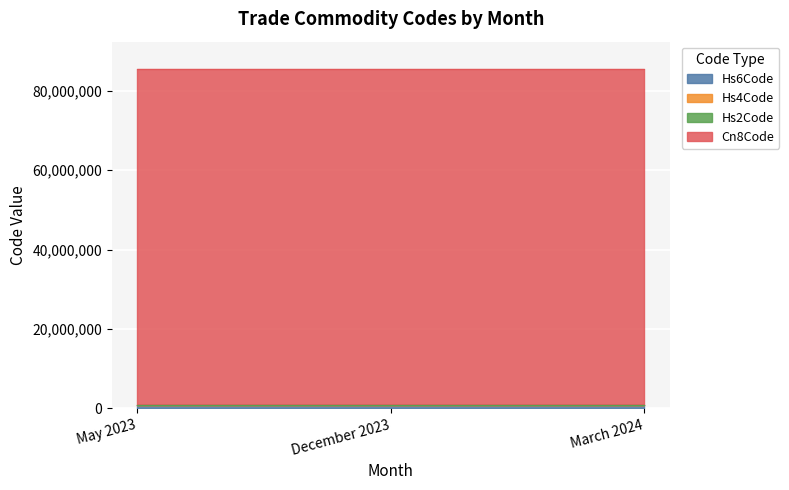

How many distinct data groups are displayed?

4